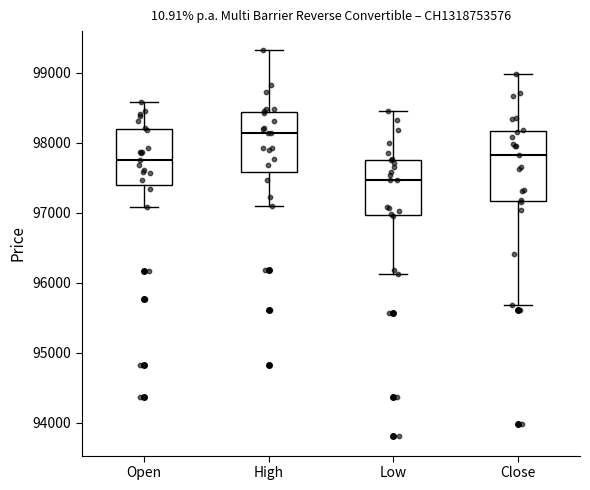

Where does the lower whisker of the box for Close end on the y-axis? The values are not printed on the chart, so give them approximately, as read against the axis.

95700